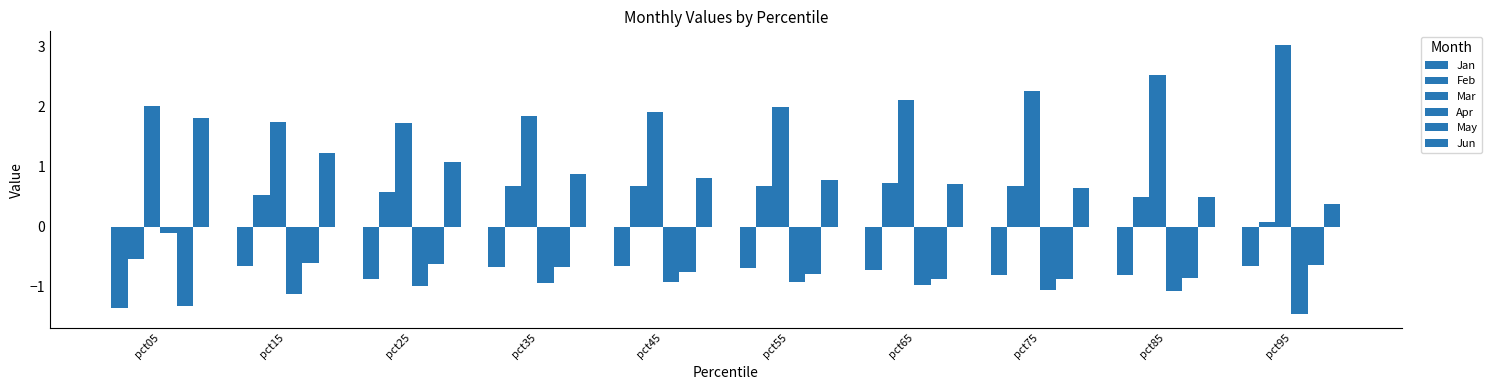

At which label does Apr reach its minimum?

pct95